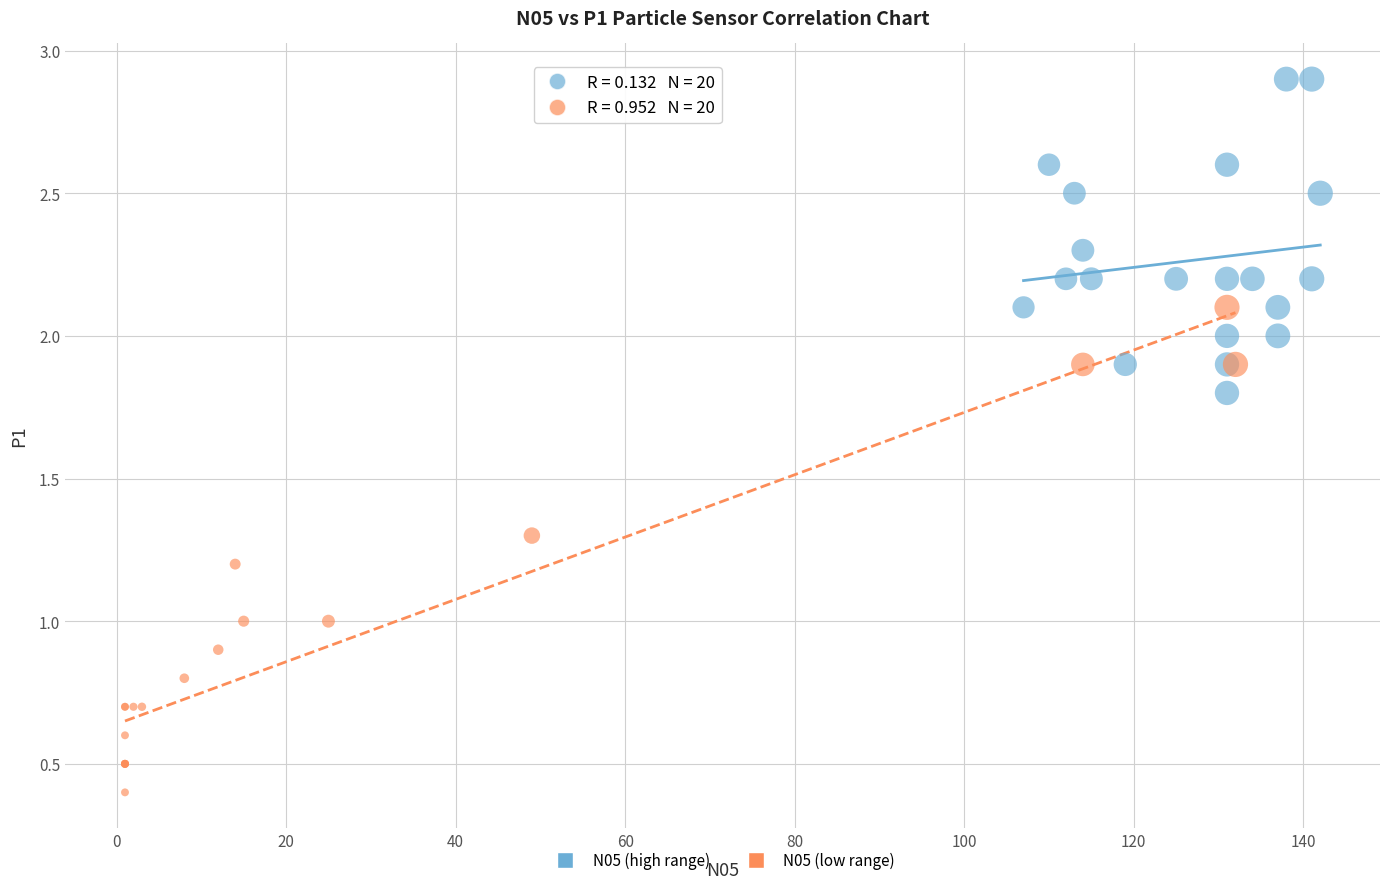

Which series has the widest spread of Y values?

N05 (low range)